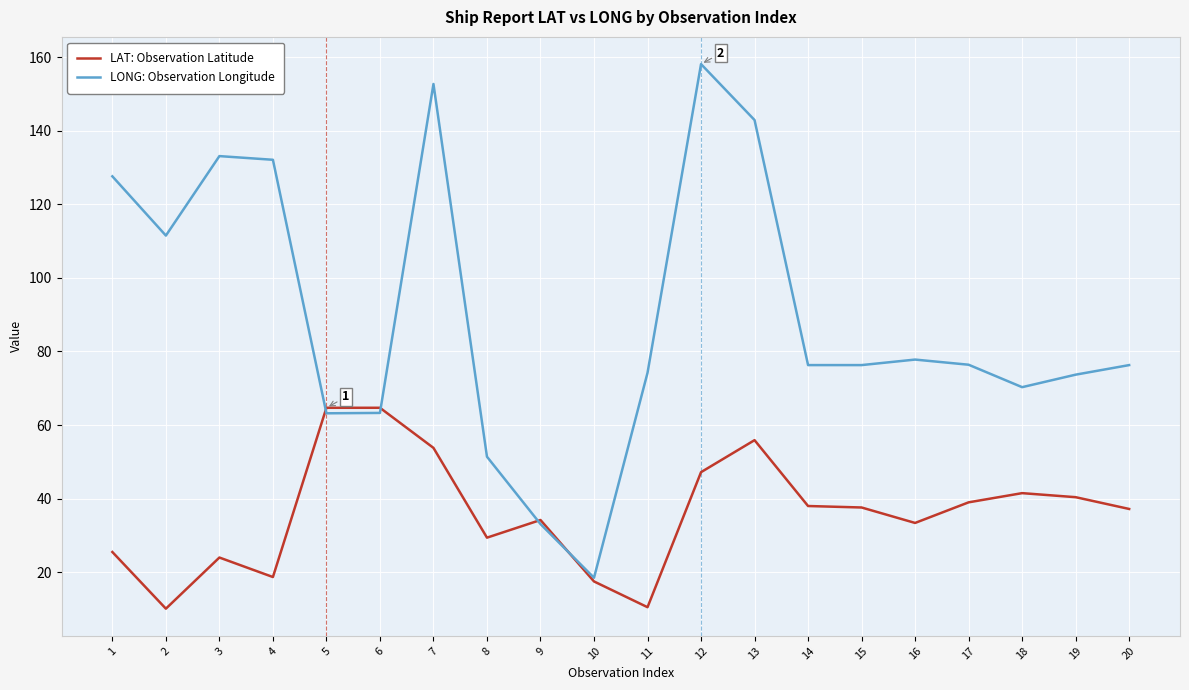

The value of LONG: Observation Longitude at 19 is 73.7. True or false?

True